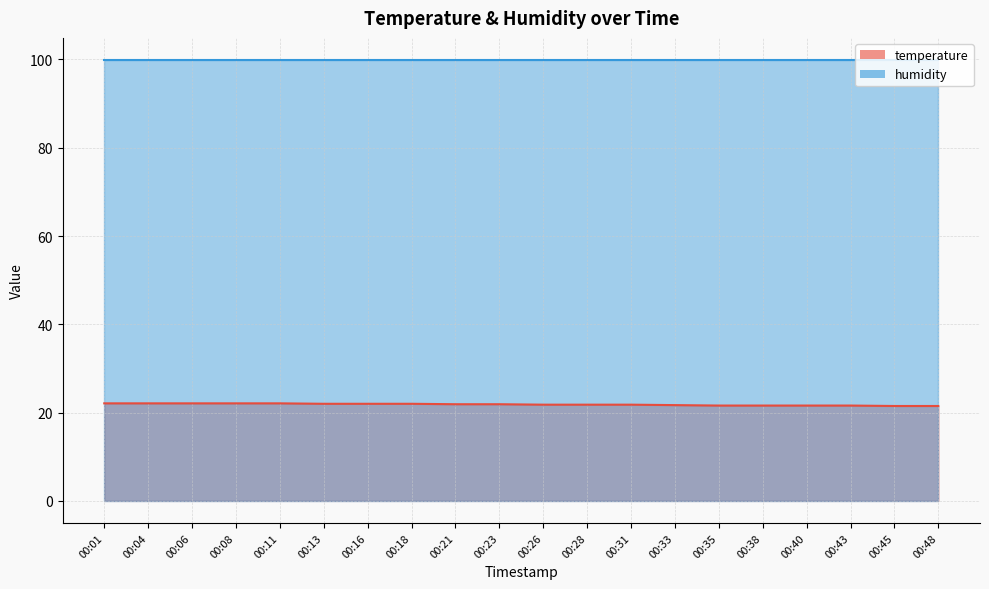

Rank the categories by value from lowest to highest.

00:45, 00:48, 00:35, 00:38, 00:40, 00:43, 00:33, 00:26, 00:28, 00:31, 00:21, 00:23, 00:13, 00:16, 00:18, 00:01, 00:04, 00:06, 00:08, 00:11